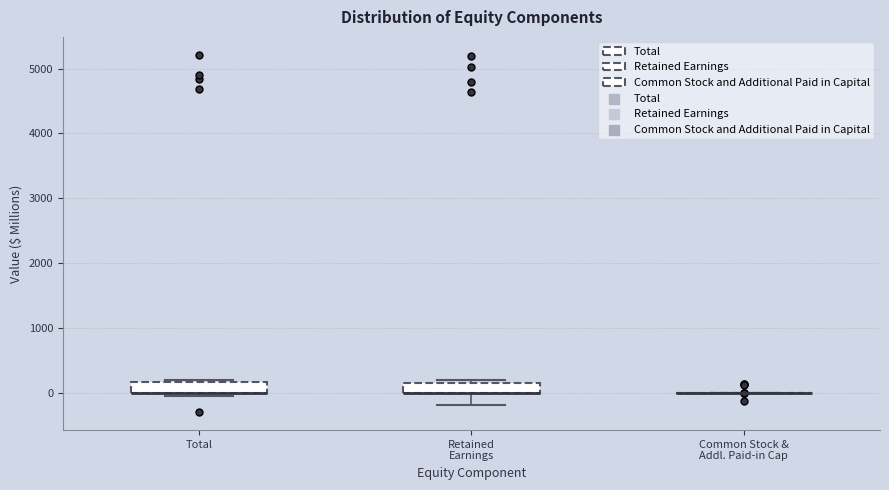

Where is the lower edge of the box for Total on the y-axis? The values are not printed on the chart, so give them approximately, as read against the axis.

0